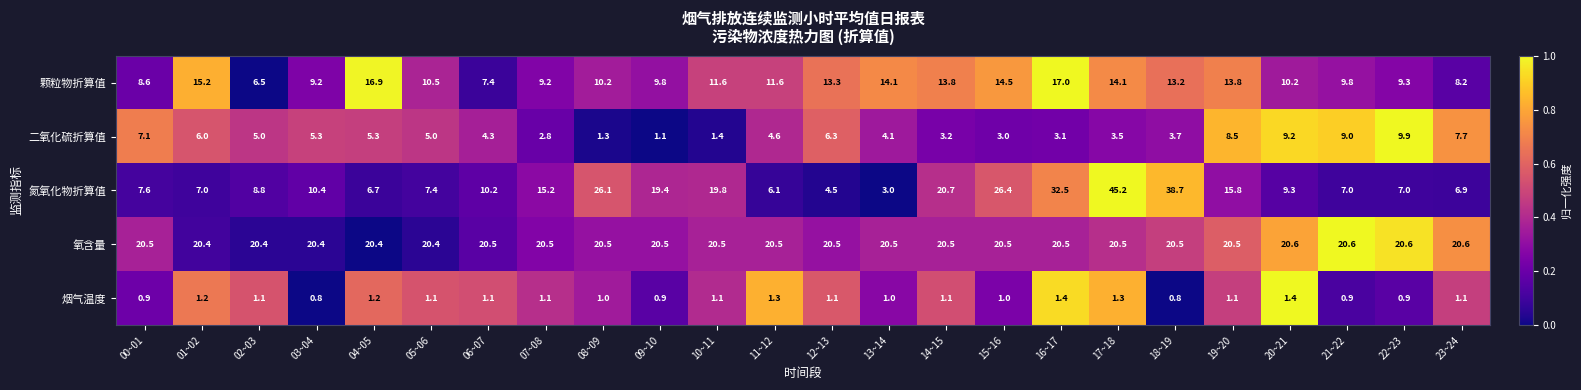

At which category is the sum across all series the highest?

17~18